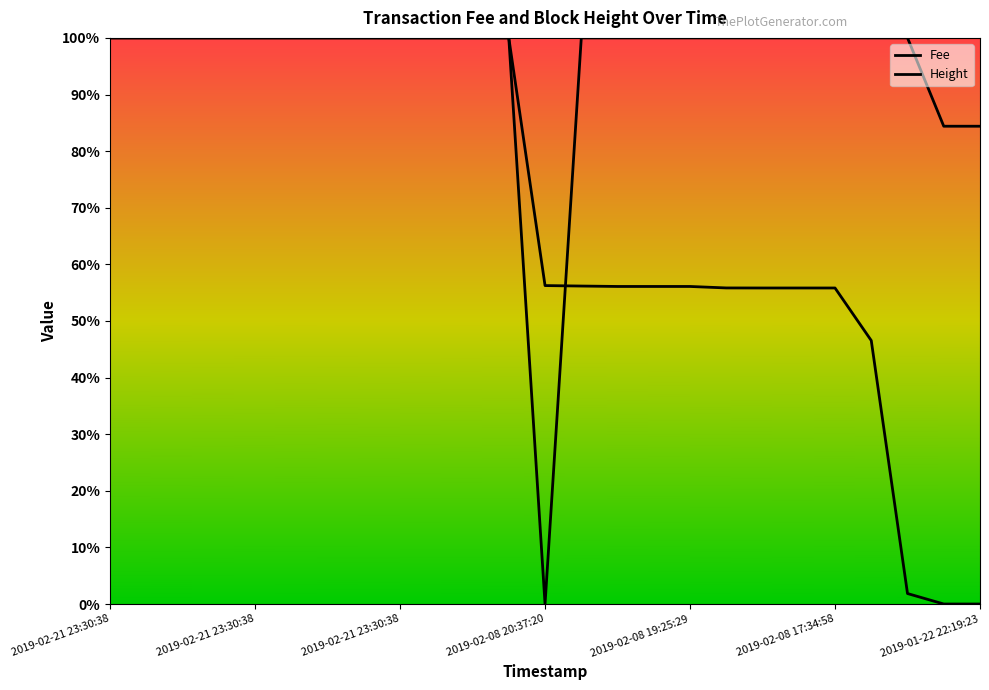

Where do Height and Fee first cross each other?

2019-02-08 20:37:20 and 2019-02-08 19:59:37